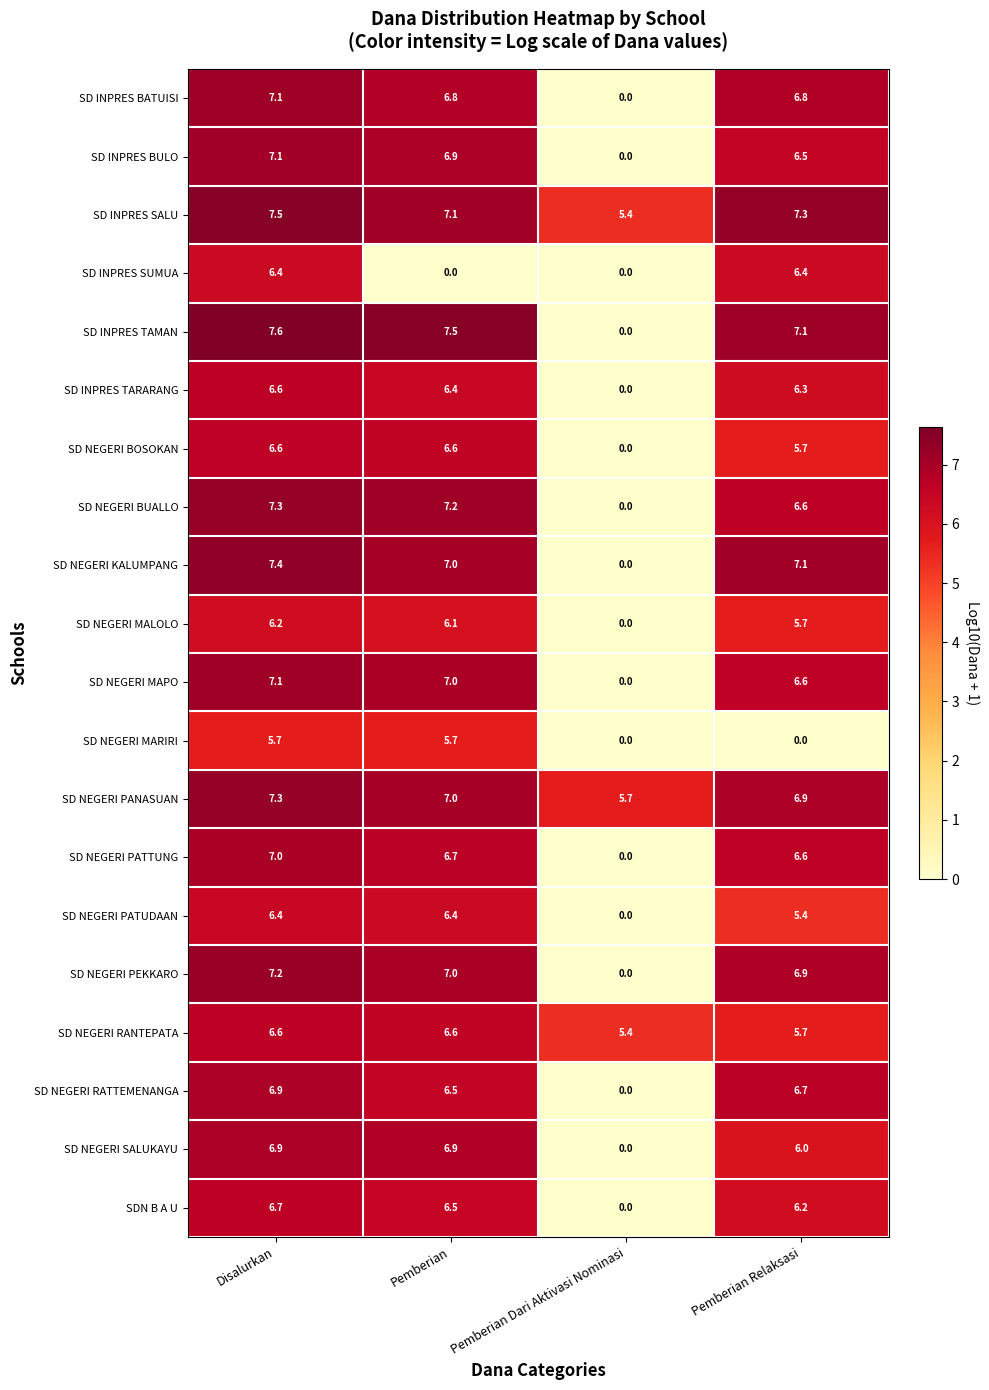

List the labels in order of SD NEGERI BUALLO value, smallest first.

Pemberian Dari Aktivasi Nominasi, Pemberian Relaksasi, Pemberian, Disalurkan